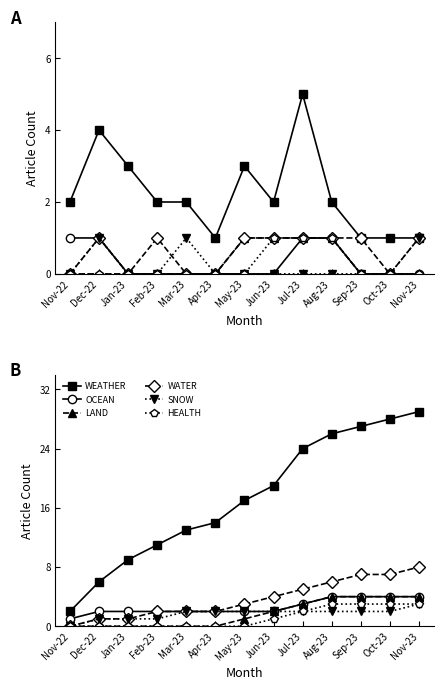

List the labels in order of HEALTH value, largest first.

Aug-23, Sep-23, Oct-23, Nov-23, Jul-23, Jun-23, Nov-22, Dec-22, Jan-23, Feb-23, Mar-23, Apr-23, May-23